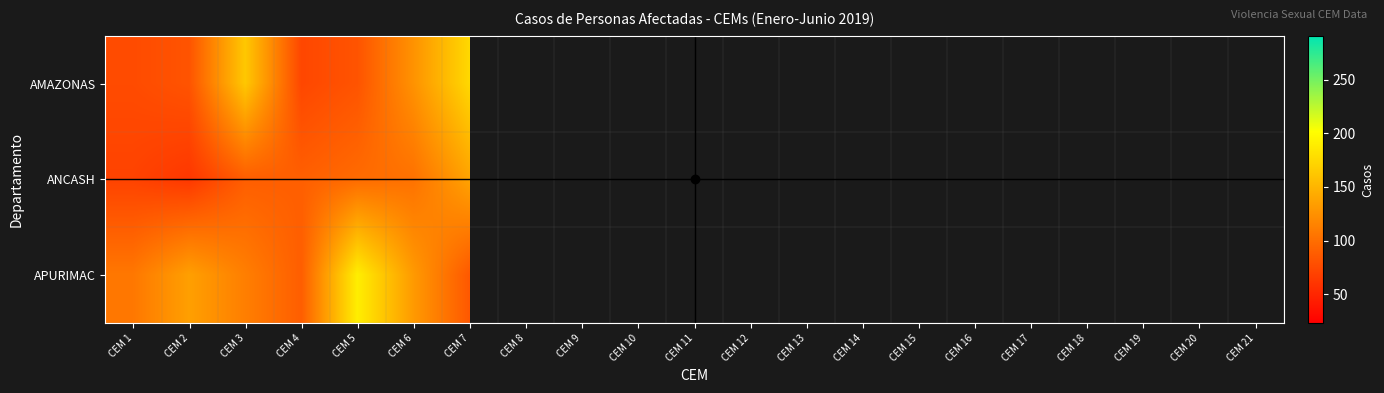

How many categories are shown in the chart?

21